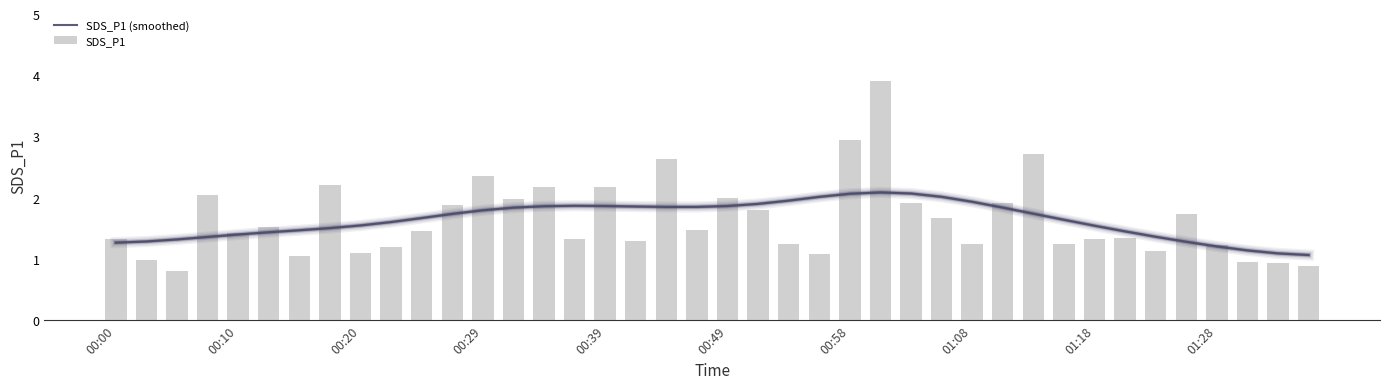

What is the lowest value of the SDS_P1 series?

0.8